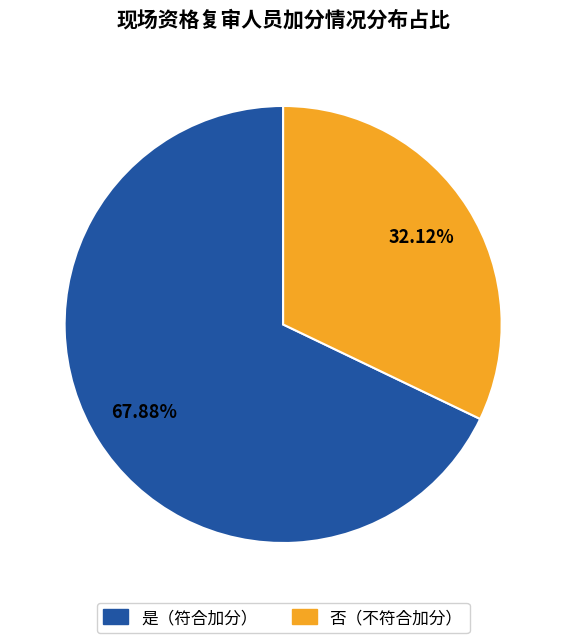

Is there a majority slice in this chart?

Yes